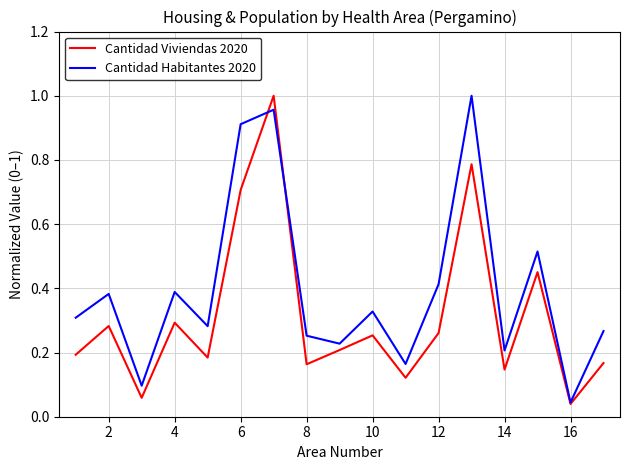

In Cantidad Habitantes 2020, how many points are lower than both neighbors (excluding endpoints)?

6